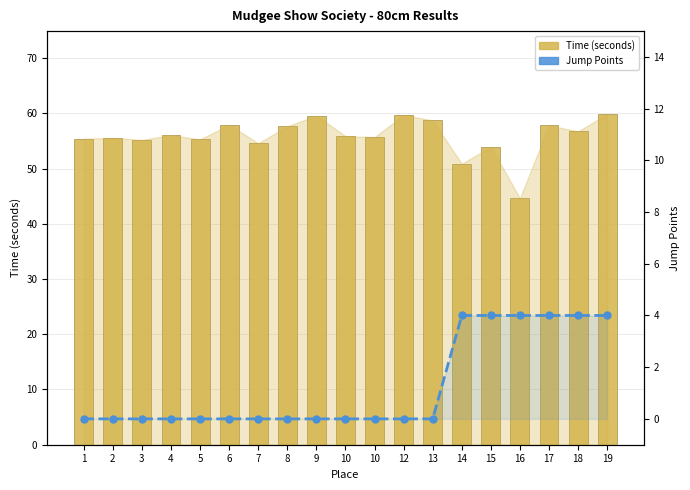

The value of Time (seconds) at 6 is 57.9. True or false?

True